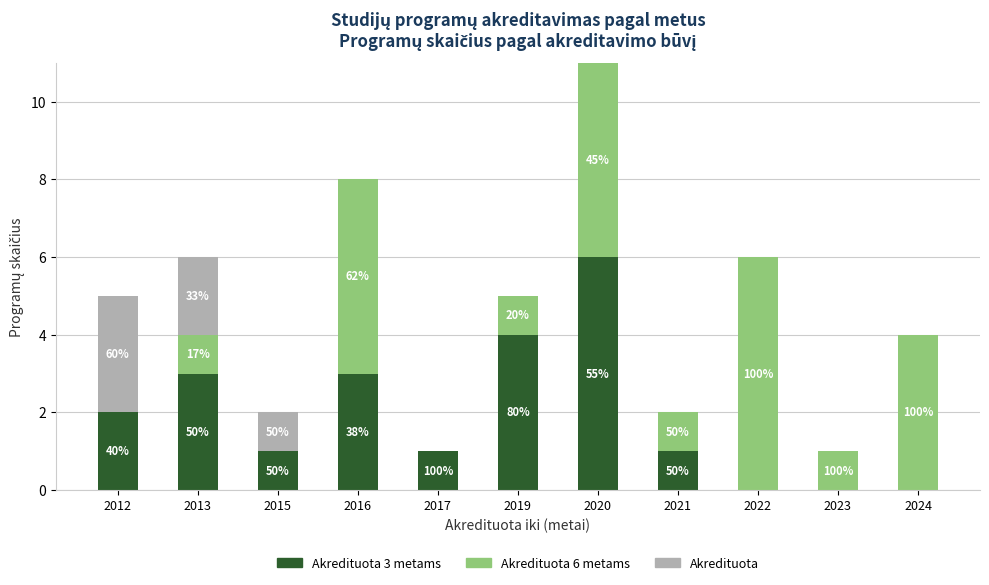

What are all the series names shown in the legend?

Akredituota 3 metams, Akredituota 6 metams, Akredituota